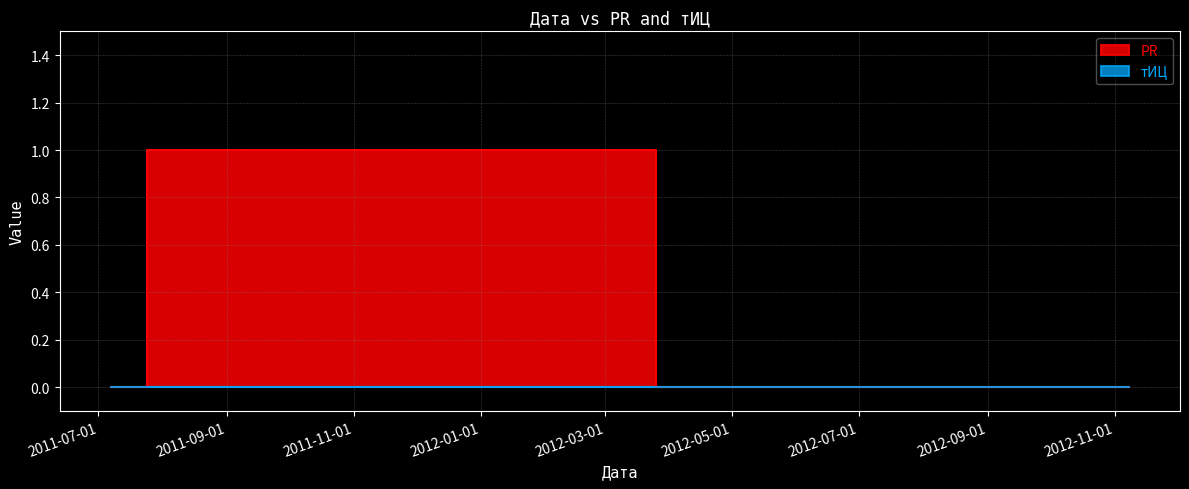

At which category does the chart reach its peak across all series?

2011-08-11